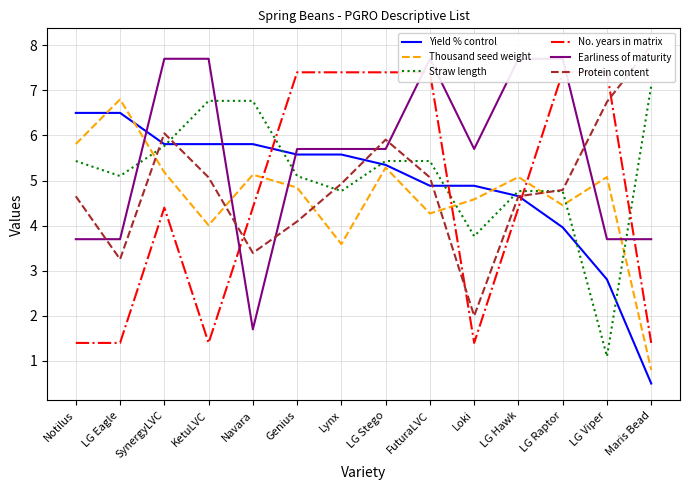

What is the total value across all series at Notilus?

27.5